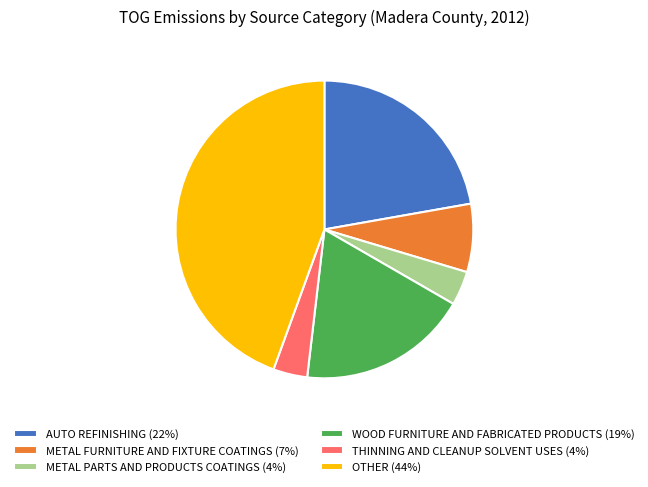

Does METAL PARTS AND PRODUCTS COATINGS (4%) represent more than half of the total?

No